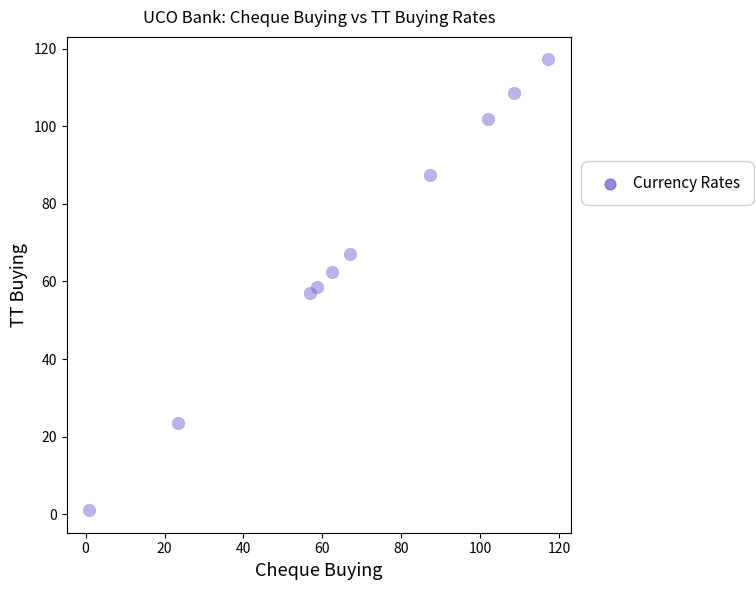

What is the range of Y values (max minus min)?

116.2